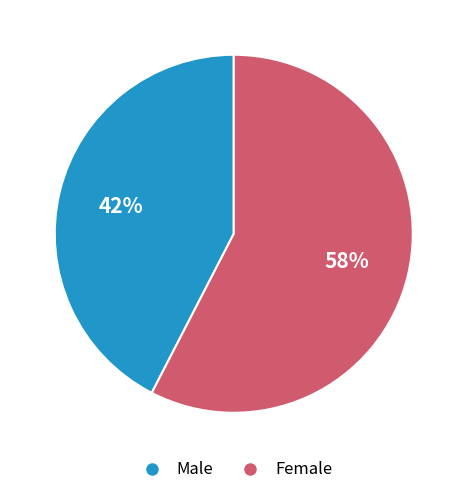

How many segments does this pie chart have?

2